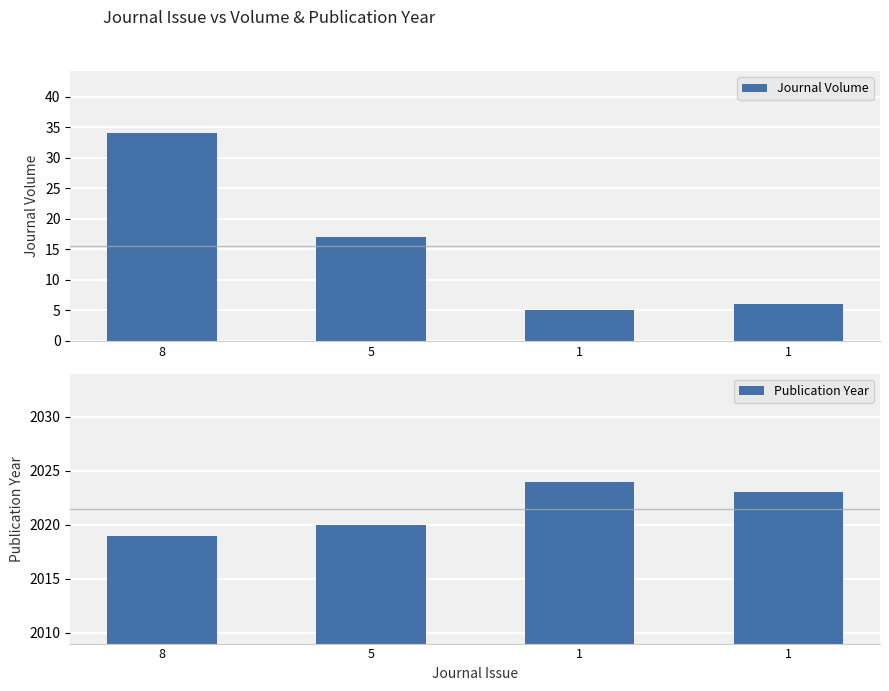

How many bars are there in each group?

2